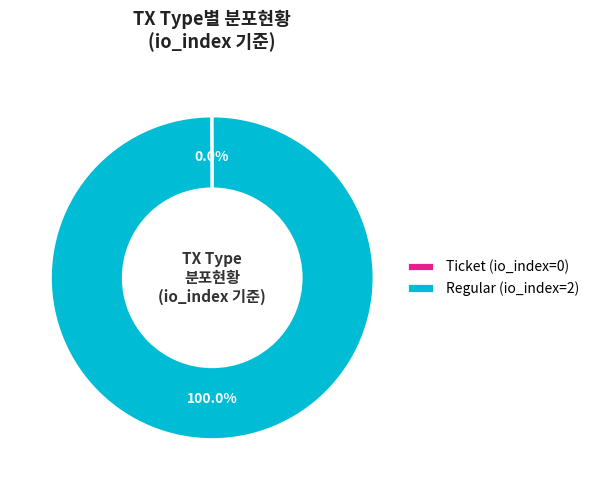

What is the largest slice in the pie chart?

Regular (io_index=2)